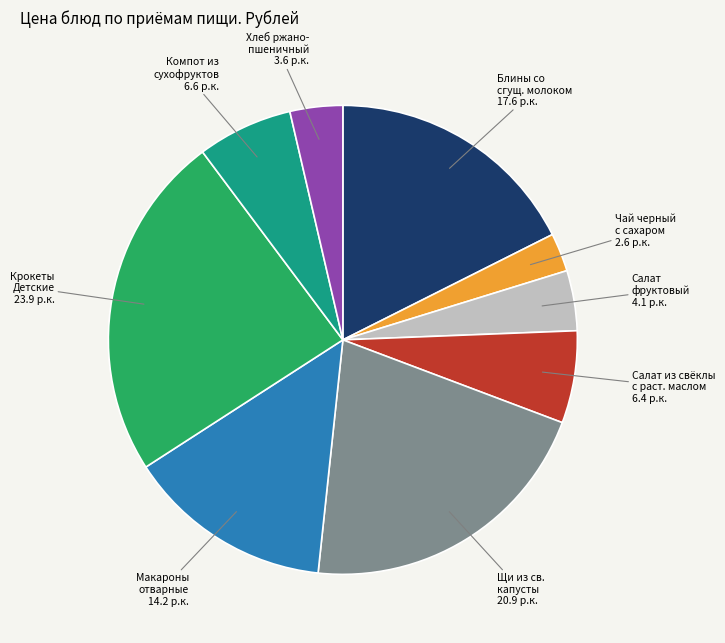

Is it true that Макароны отварные is 20% of the pie?

False